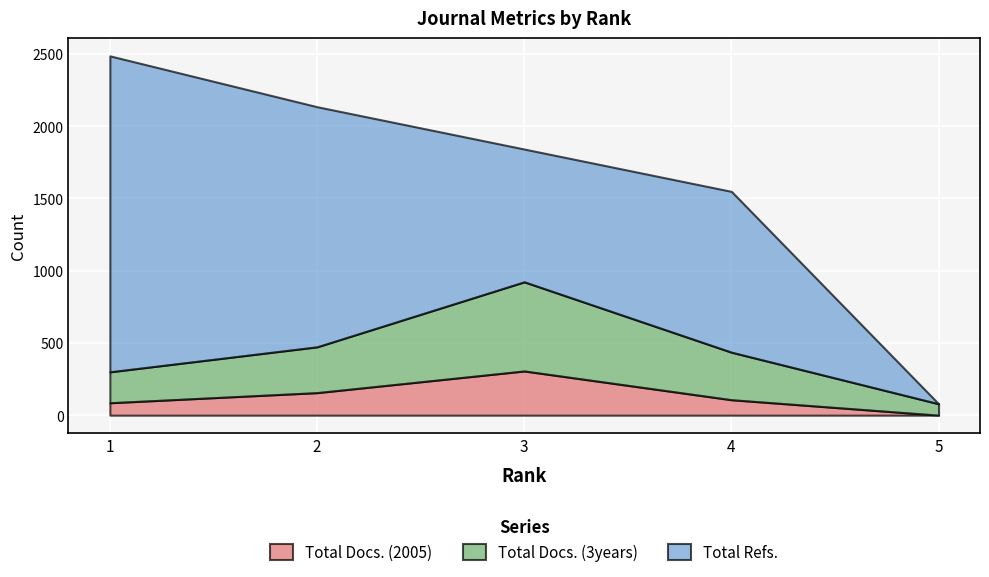

Which category has the highest value in the Total Refs. series?

1